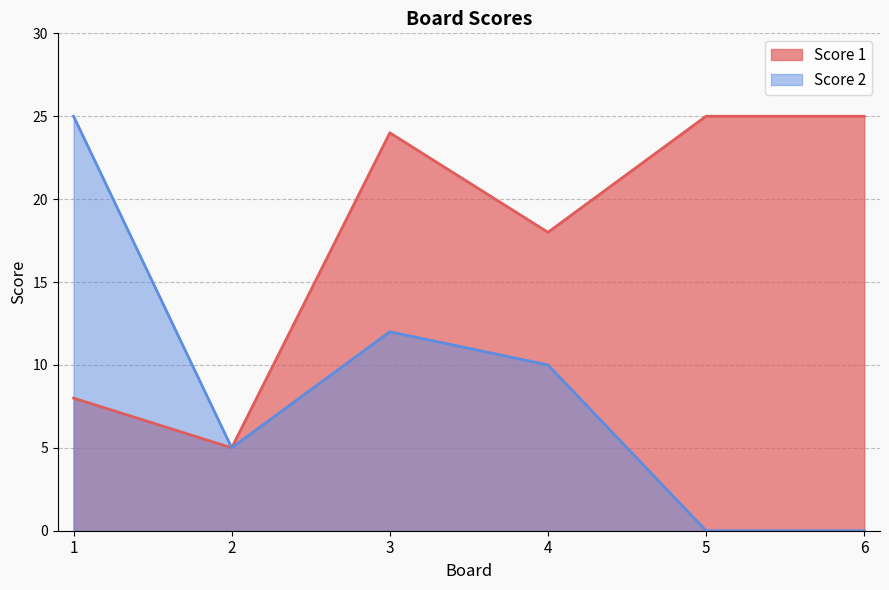

How many interior local peaks does the Score 1 series have?

1